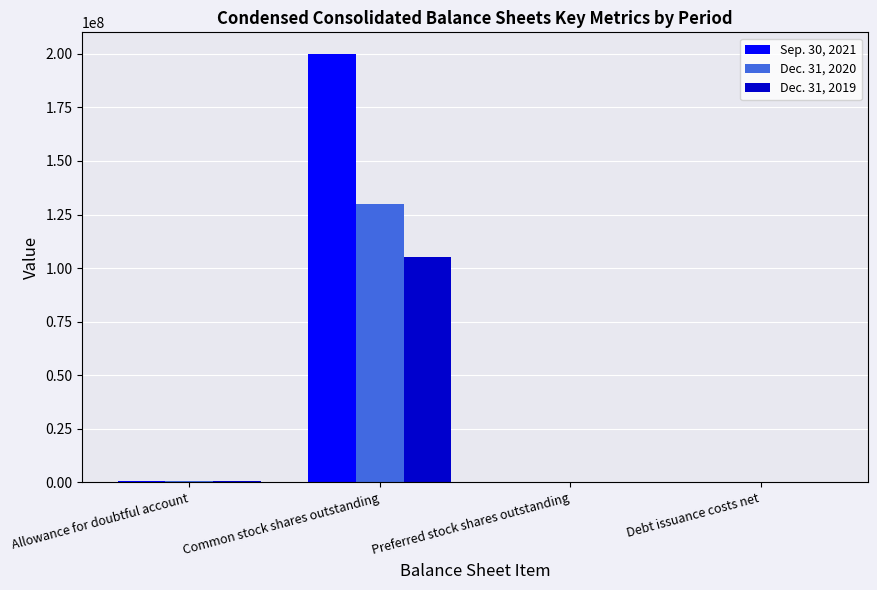

Which series has the largest total across all categories?

Sep. 30, 2021